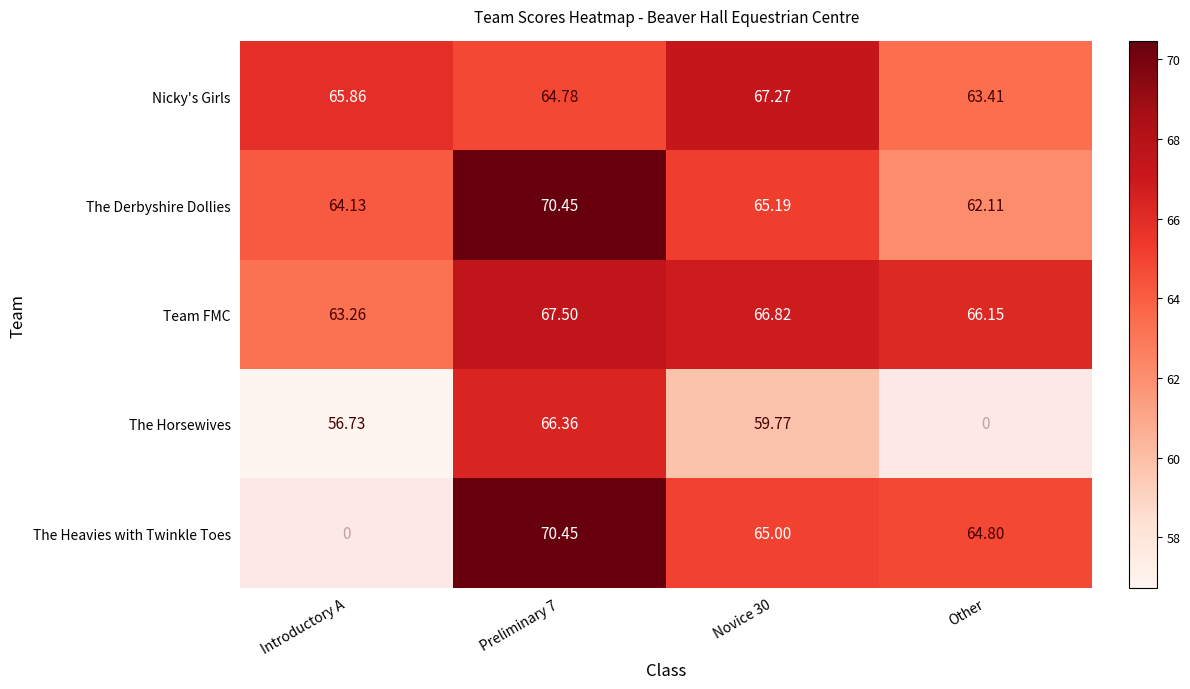

What is the difference between the maximum and minimum values in the Team FMC series?

4.2